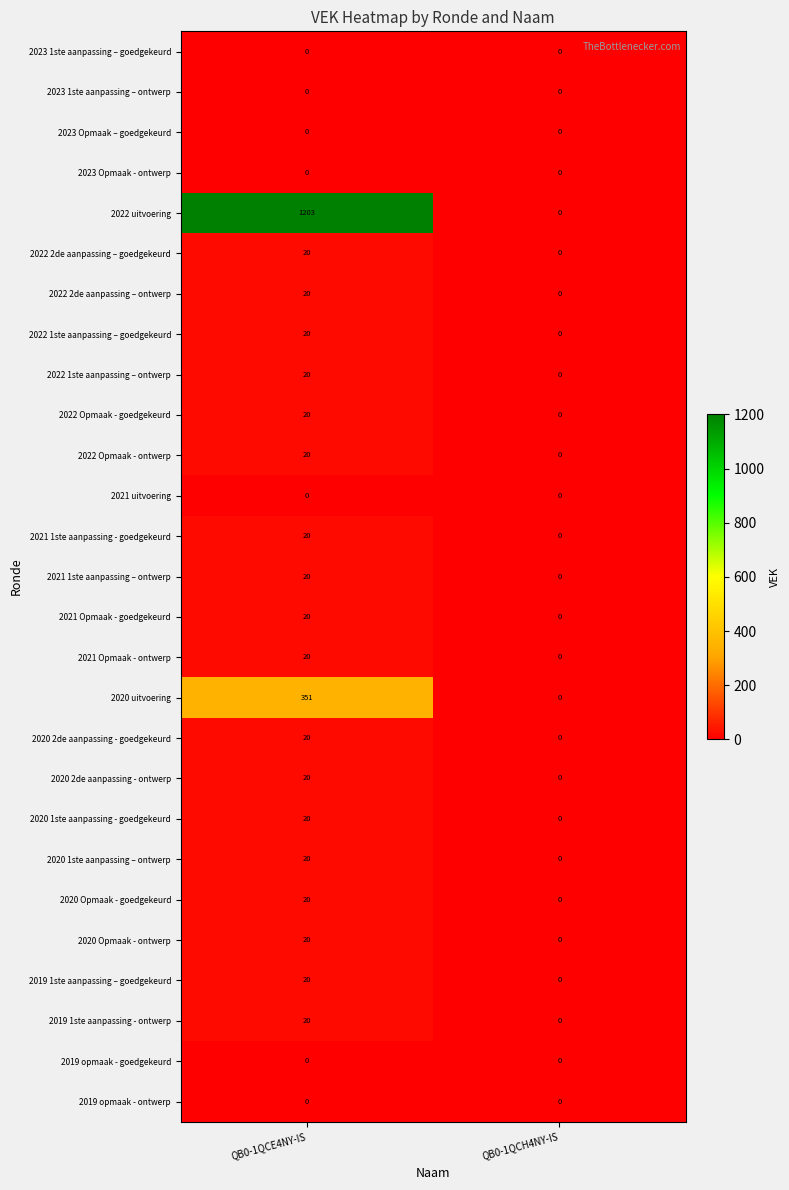

Is it true that 2021 Opmaak - ontwerp equals -13 at QB0-1QCH4NY-IS?

False